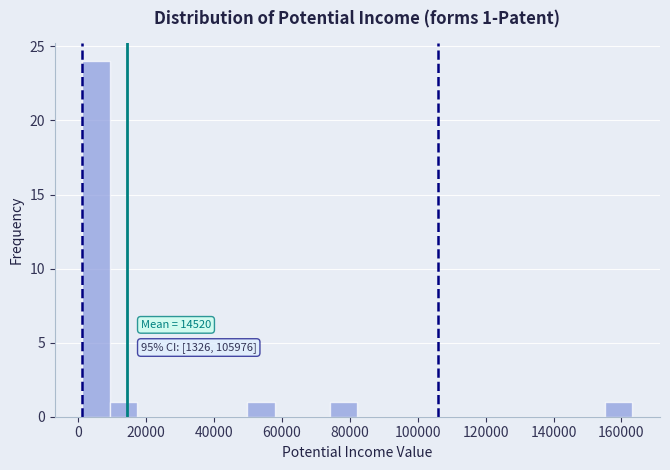

Which range on the x-axis has the tallest bar?

2000 to 10000